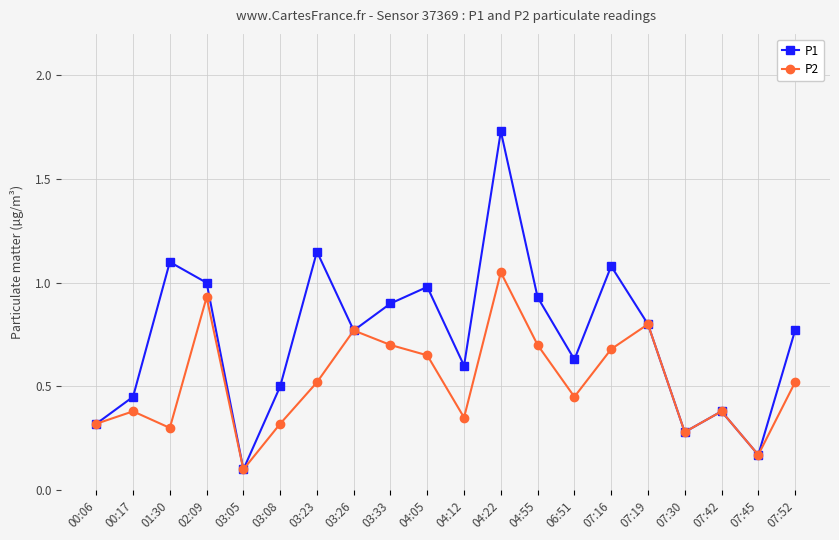

Is this an area chart (filled region under the line)?

No